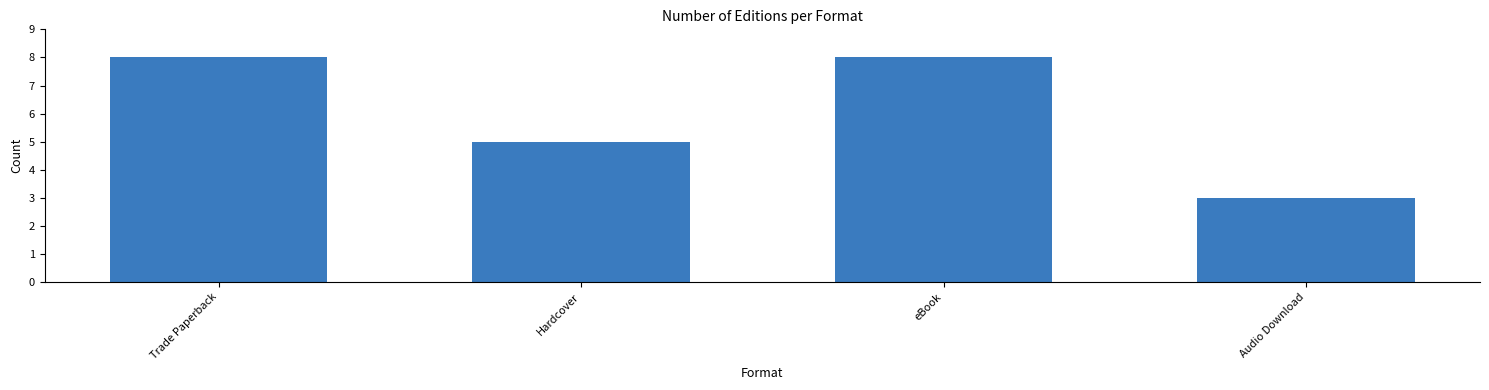

What is the maximum value shown in the chart?

8